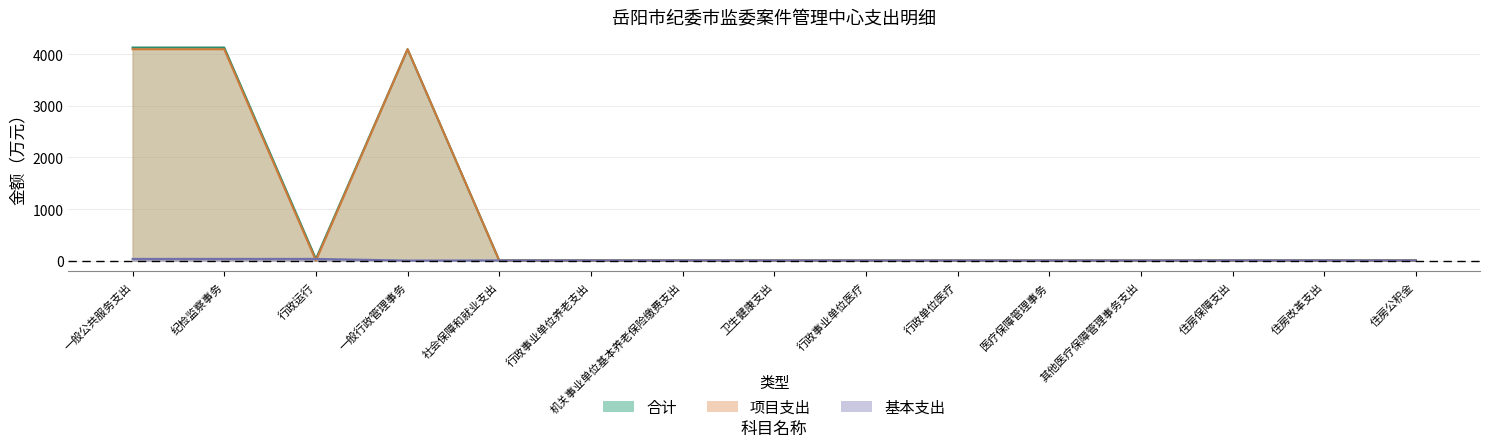

True or false: 基本支出 and 合计 intersect in this chart.

False